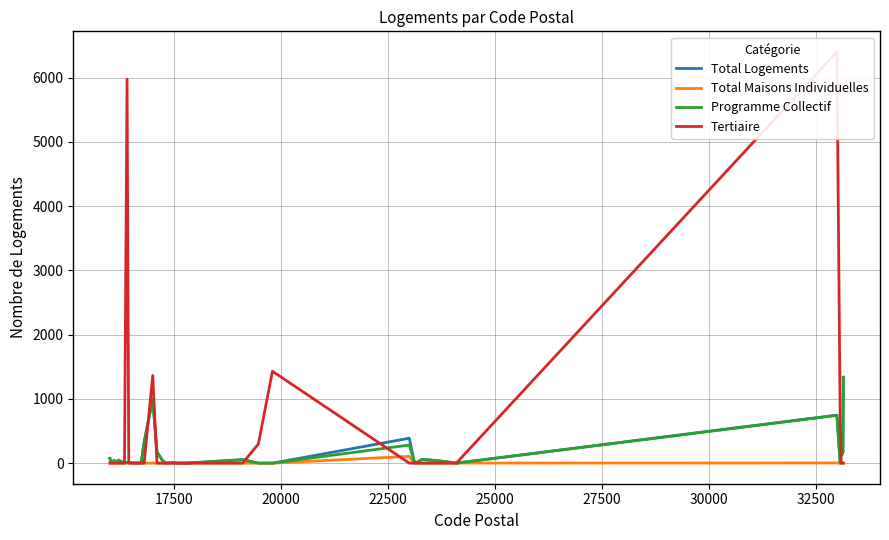

Is this an area chart (filled region under the line)?

No